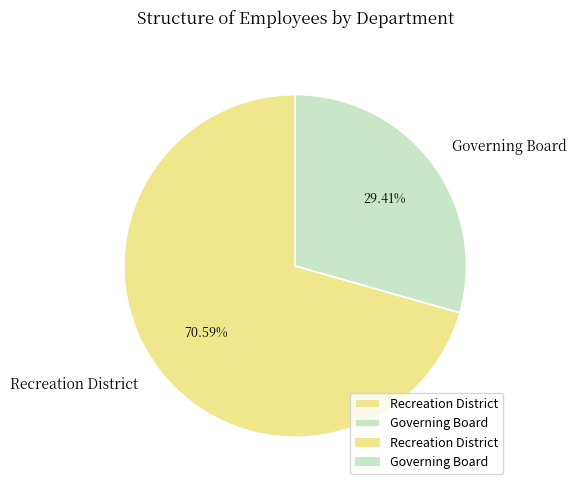

To the nearest percent, what is the average slice percentage?

50%